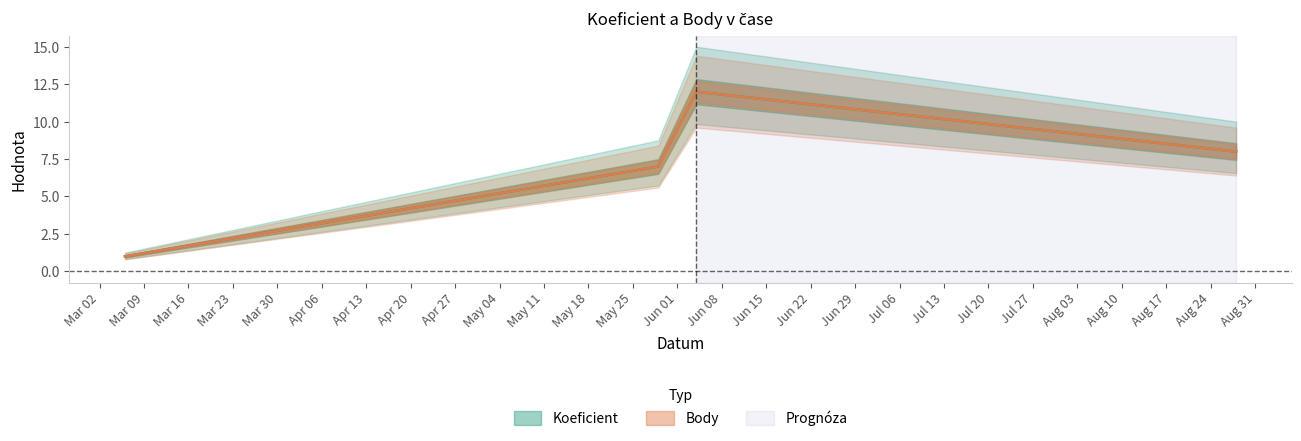

What is the difference between the maximum and minimum values in the Koeficient series?

11